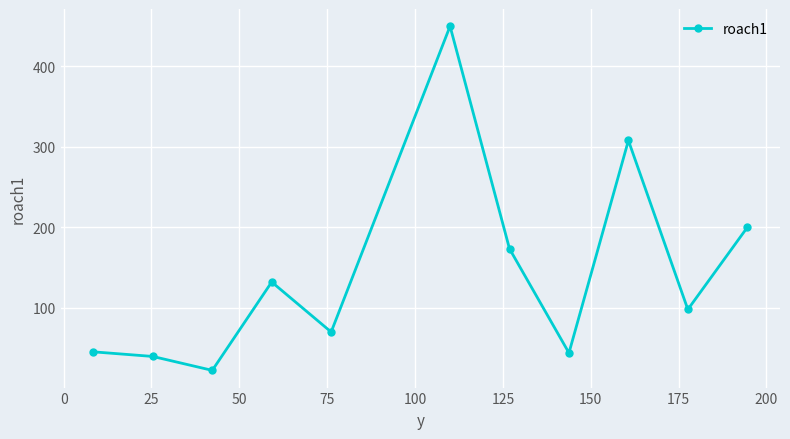

How many points are lower than both their immediate neighbors (excluding endpoints)?

4